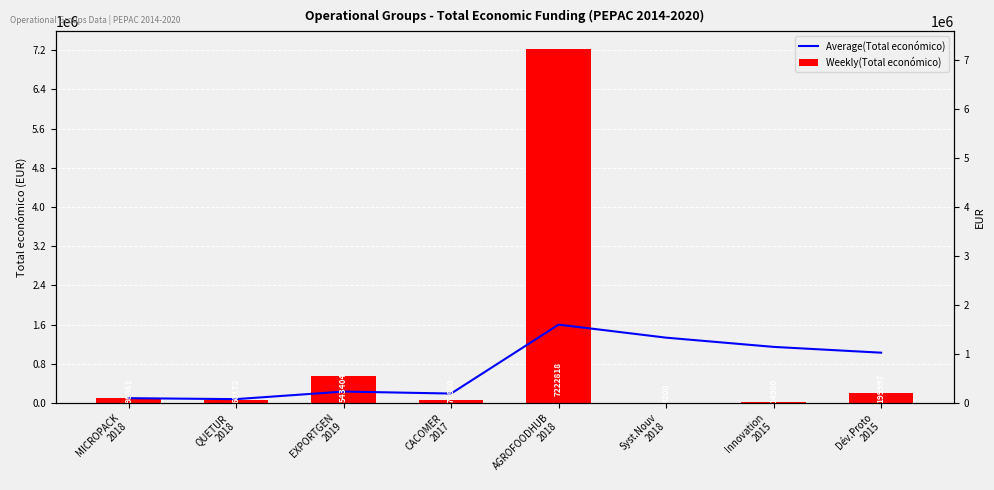

Is the value of Weekly(Total económico) at Innovation
2015 greater than the value of Average(Total económico) at Innovation
2015?

No